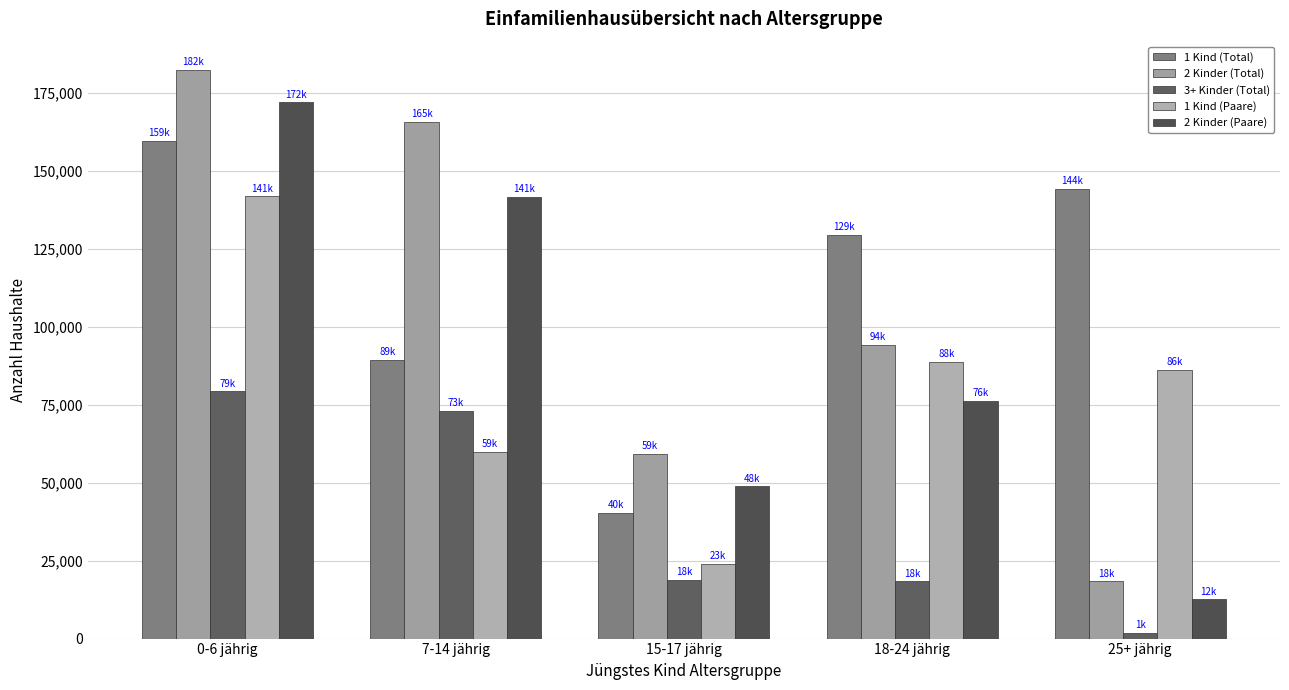

Which label corresponds to the smallest value in the chart?

25+ jährig